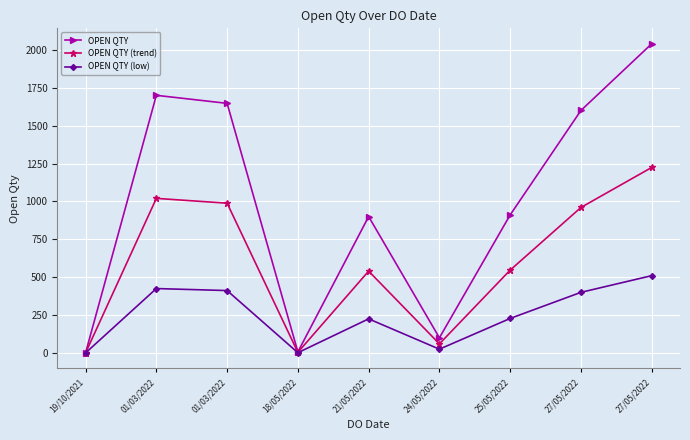

Which label corresponds to the largest value in the chart?

27/05/2022